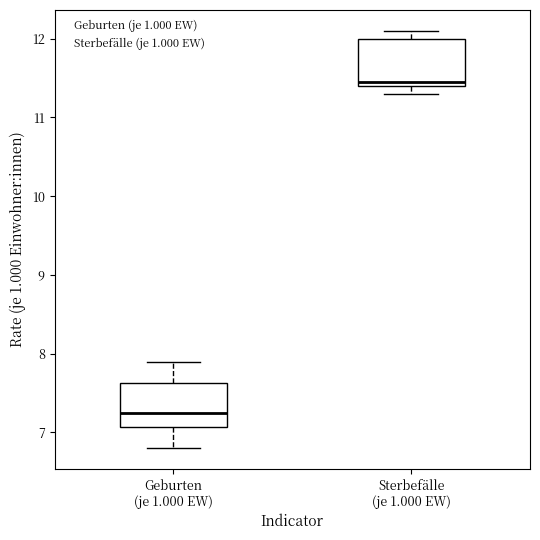

Reading left to right, read every box against the y-axis: the position of its median line, the range the box covers, and the ends of its whiskers. The values are not printed on the chart, so give them approximately, as read against the axis.

Geburten (je 1.000 EW): median 7.3, box 7.1 to 7.6, whiskers 6.8 to 7.9
Sterbefälle (je 1.000 EW): median 11.5, box 11.4 to 12.0, whiskers 11.3 to 12.1